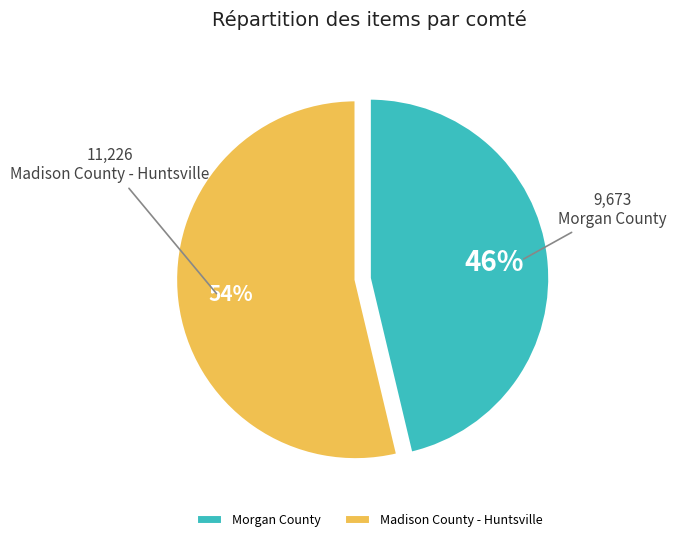

To the nearest percent, what portion does Morgan County represent?

46%